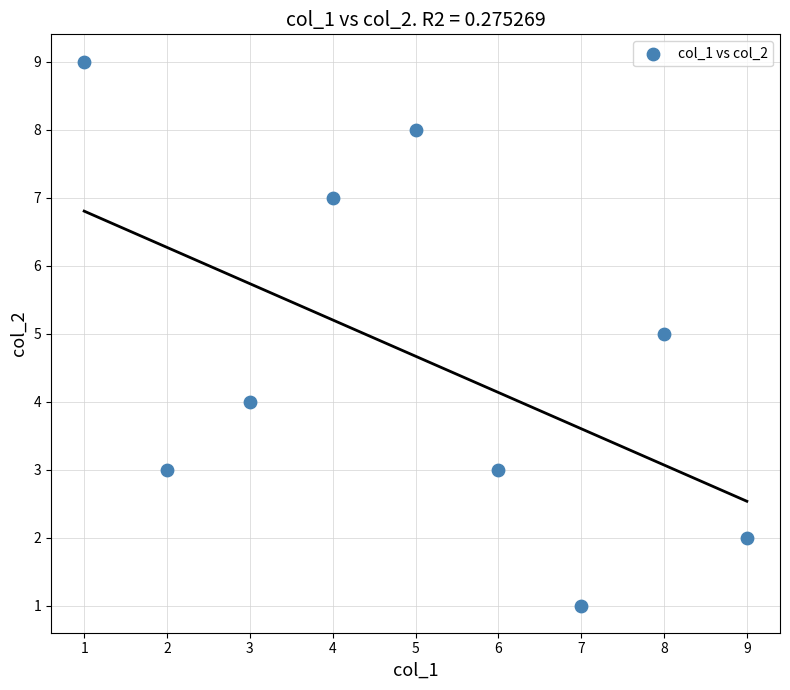

What is the range of Y values (max minus min)?

8